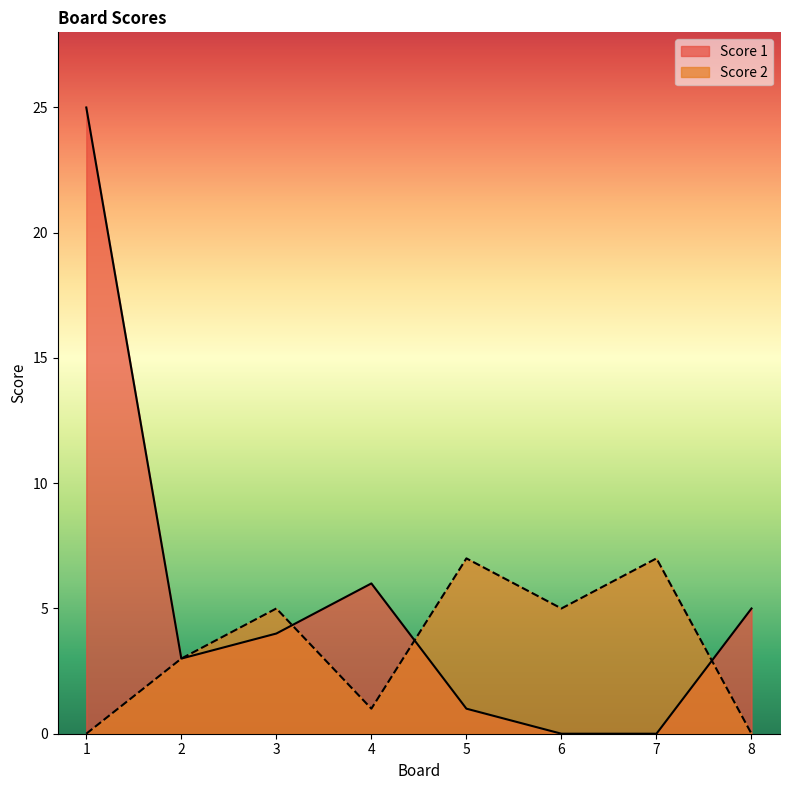

Reading left to right, extract all data points from this chart.

Score 1: 25	3	4	6	1	0	0	5
Score 2: 0	3	5	1	7	5	7	0